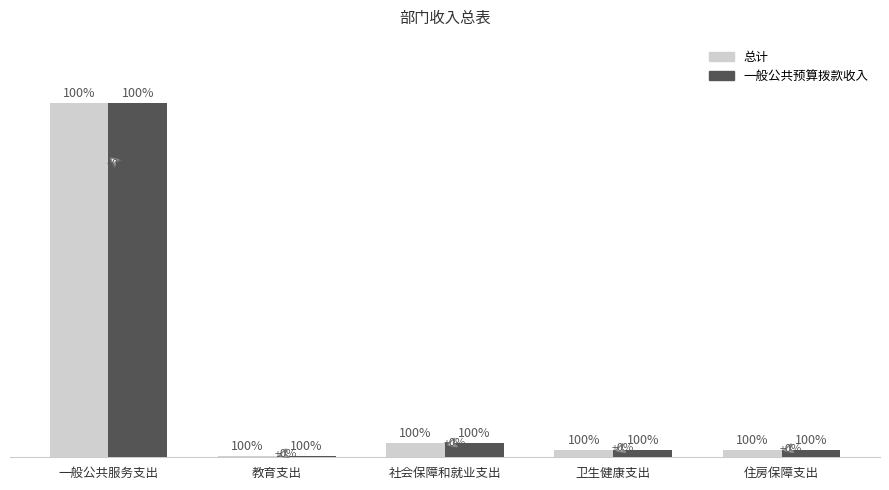

Are the bars horizontal?

No